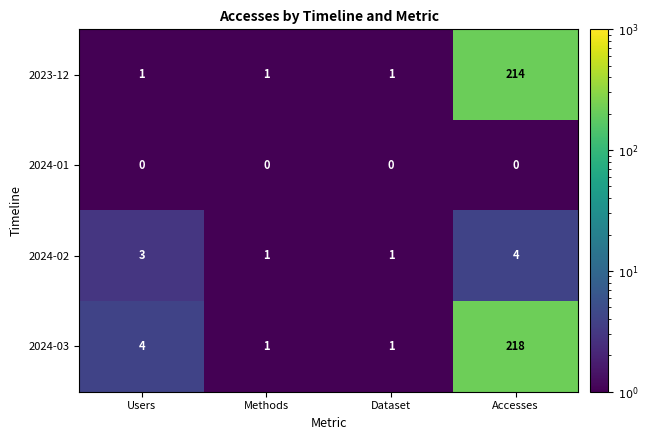

What is the maximum value shown in the chart?

218